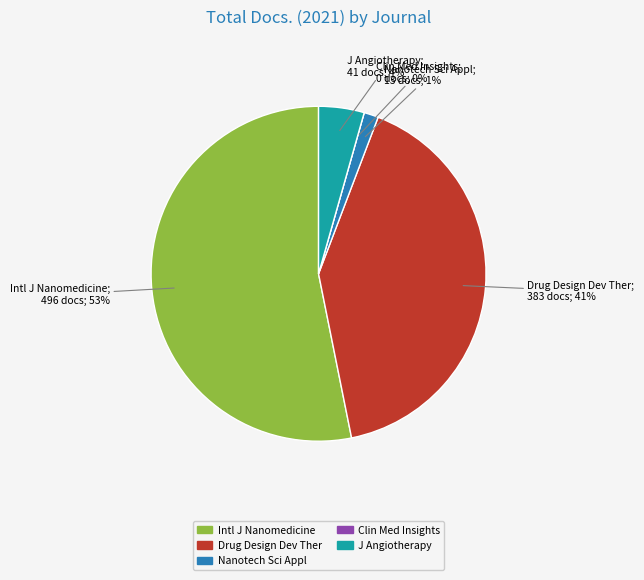

To the nearest percent, what is the difference between the largest and smallest slice percentages?

53%